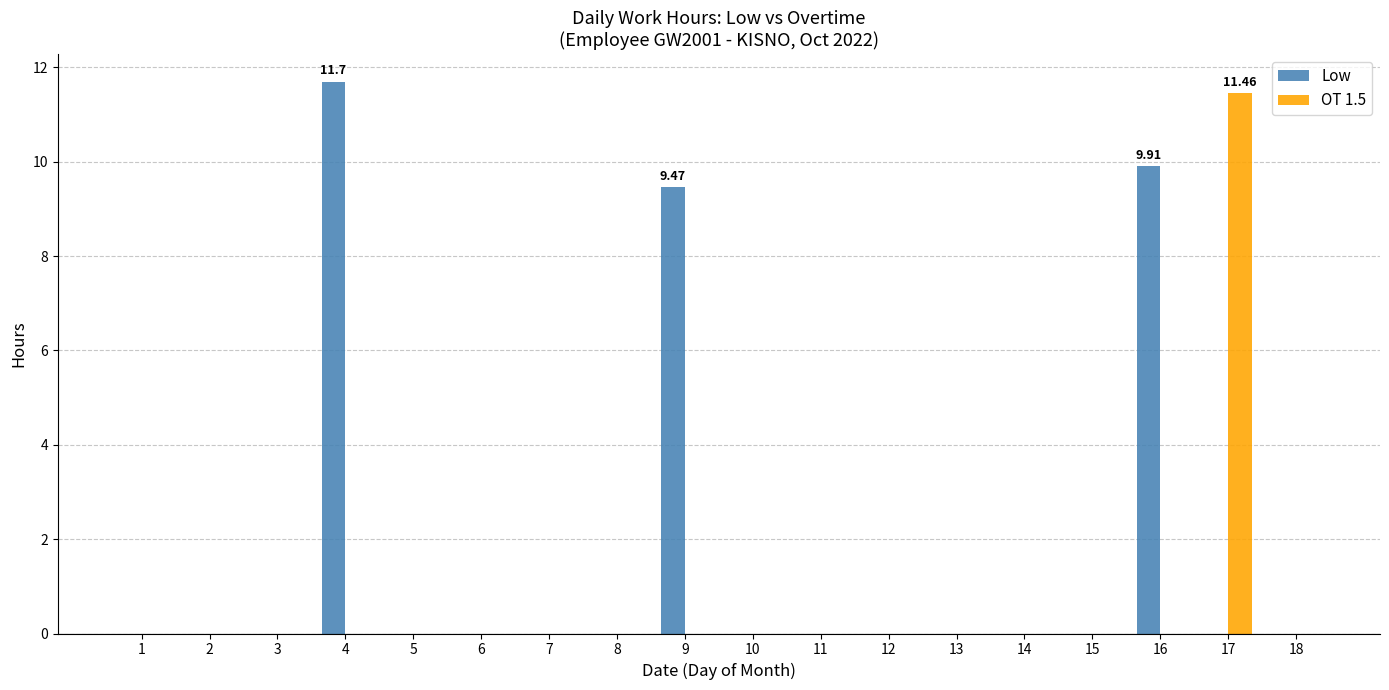

What is the sum of all Low values?

31.1